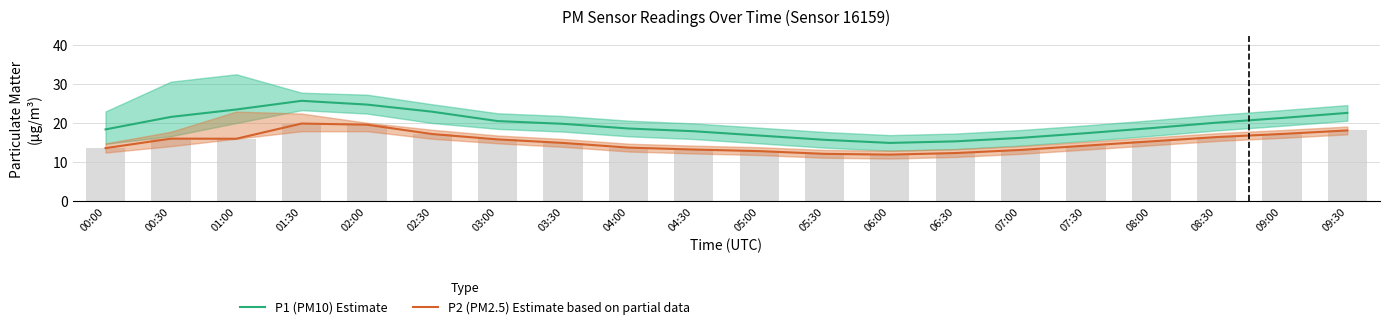

What is the total value across all series at 06:00?

26.8